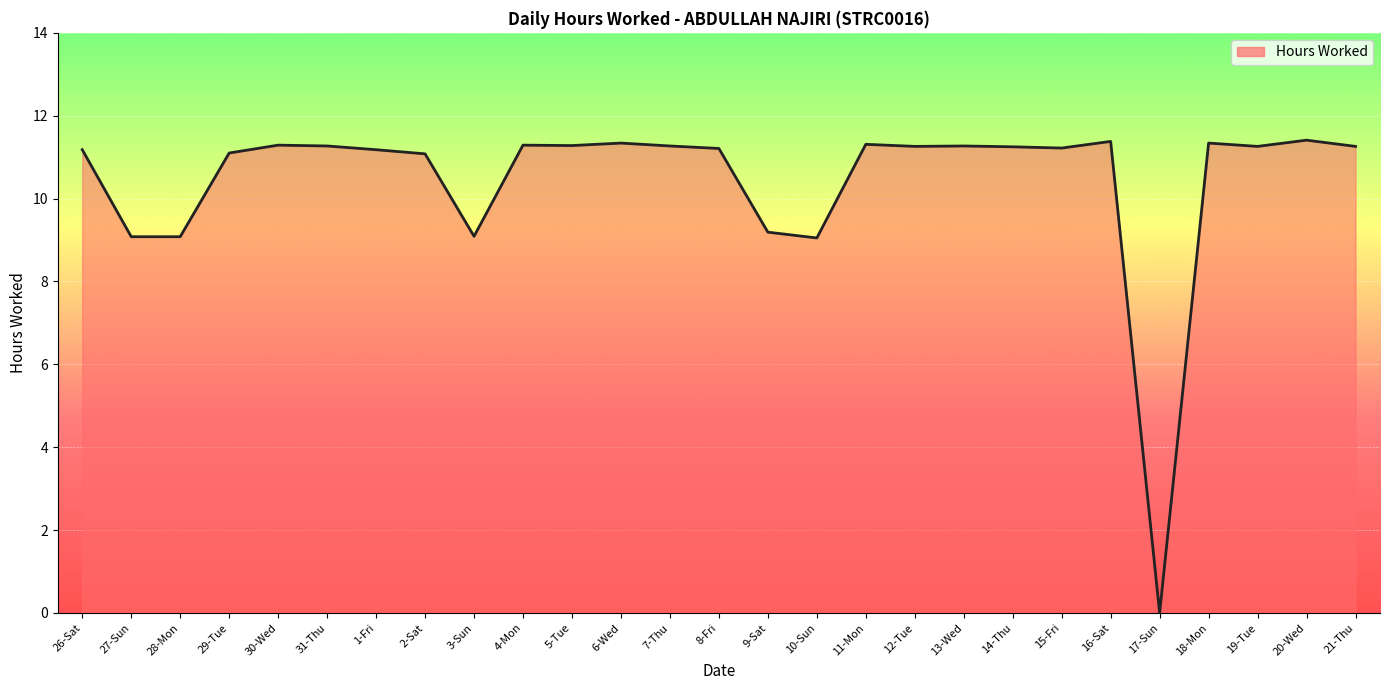

What position from the right is 29-Tue?

24